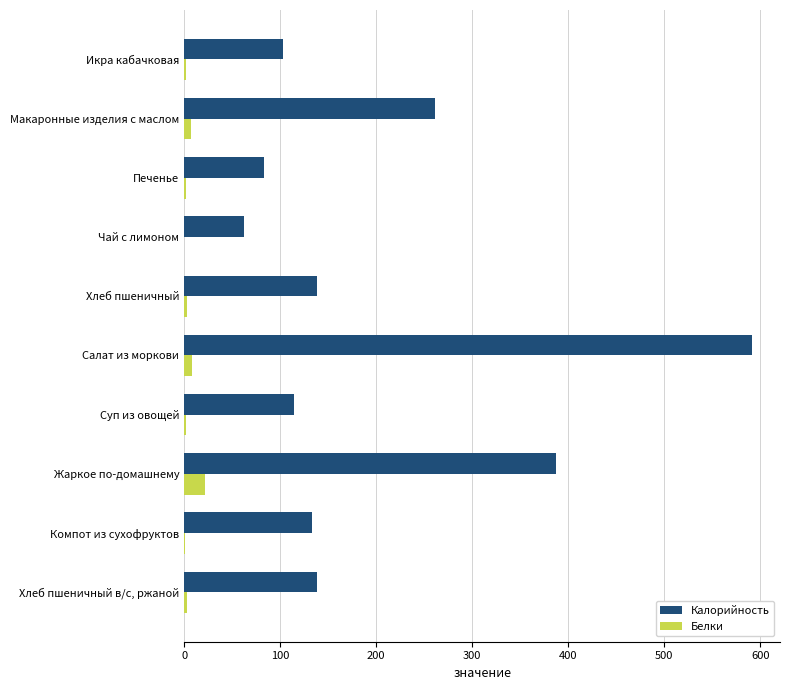

At which category is the sum across all series the highest?

Салат из моркови